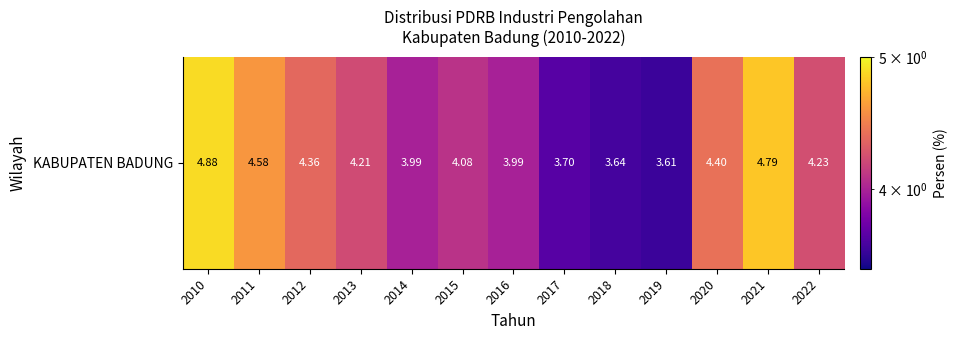

Where is the data nearest to the value 4?

2014